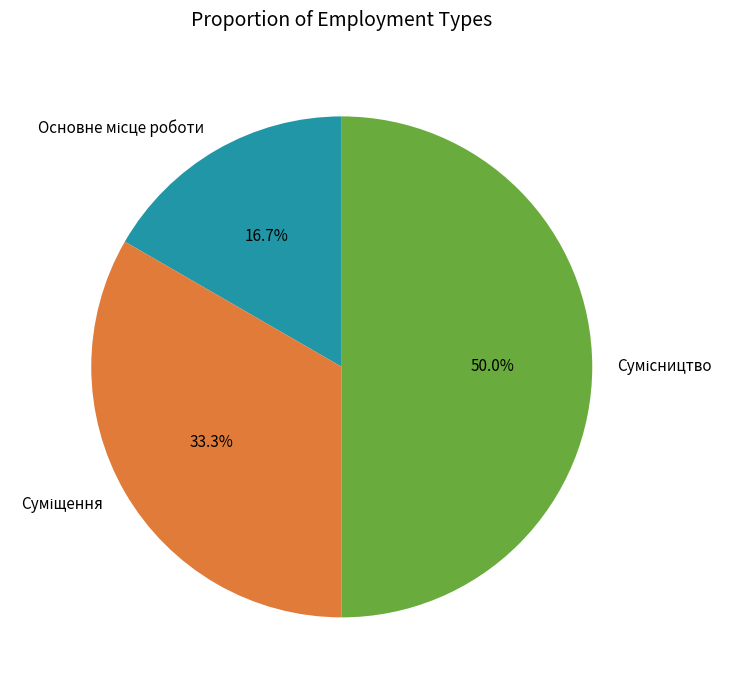

How many segments does this pie chart have?

3